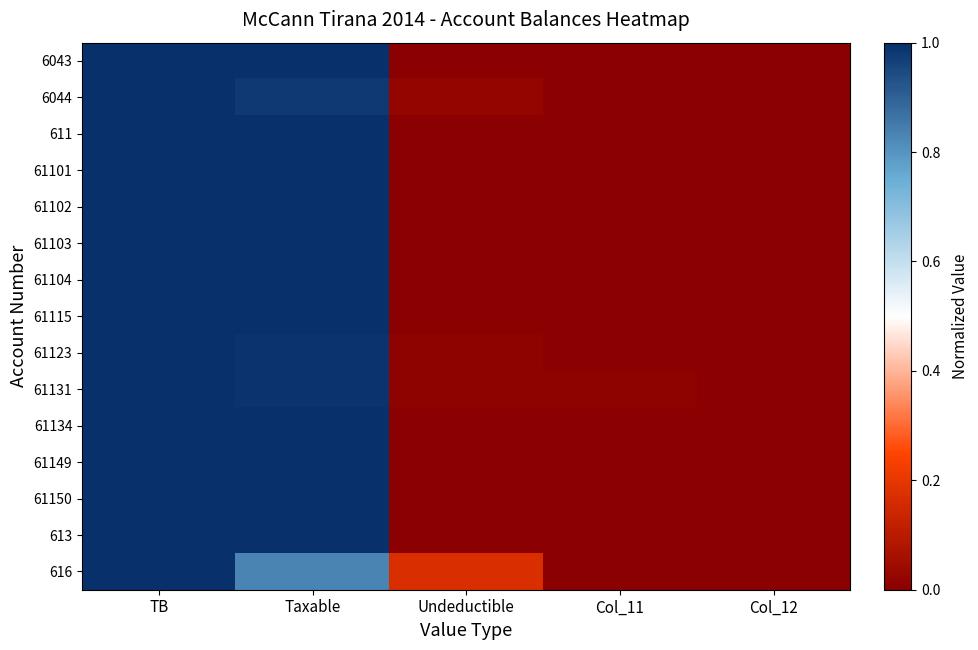

Reading left to right, transcribe all the data shown in this chart.

6043: TB=1.0	Taxable=1.0	Undeductible=0.0	Col_11=0.0	Col_12=0.0
6044: TB=1.0	Taxable=1.0	Undeductible=0.0	Col_11=0.0	Col_12=0.0
611: TB=1.0	Taxable=1.0	Undeductible=0.0	Col_11=0.0	Col_12=0.0
61101: TB=1.0	Taxable=1.0	Undeductible=0.0	Col_11=0.0	Col_12=0.0
61102: TB=1.0	Taxable=1.0	Undeductible=0.0	Col_11=0.0	Col_12=0.0
61103: TB=1.0	Taxable=1.0	Undeductible=0.0	Col_11=0.0	Col_12=0.0
61104: TB=1.0	Taxable=1.0	Undeductible=0.0	Col_11=0.0	Col_12=0.0
61115: TB=1.0	Taxable=1.0	Undeductible=0.0	Col_11=0.0	Col_12=0.0
61123: TB=1.0	Taxable=1.0	Undeductible=0.0	Col_11=0.0	Col_12=0.0
61131: TB=1.0	Taxable=1.0	Undeductible=0.0	Col_11=0.0	Col_12=0.0
61134: TB=1.0	Taxable=1.0	Undeductible=0.0	Col_11=0.0	Col_12=0.0
61149: TB=1.0	Taxable=1.0	Undeductible=0.0	Col_11=0.0	Col_12=0.0
61150: TB=1.0	Taxable=1.0	Undeductible=0.0	Col_11=0.0	Col_12=0.0
613: TB=1.0	Taxable=1.0	Undeductible=0.0	Col_11=0.0	Col_12=0.0
616: TB=1.0	Taxable=0.8	Undeductible=0.2	Col_11=0.0	Col_12=0.0